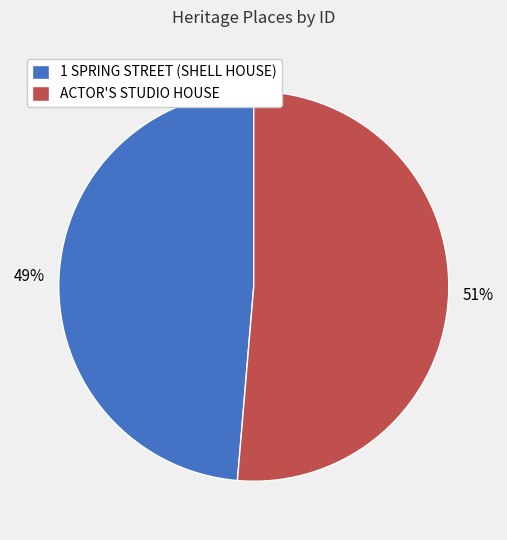

Which has a higher value, ACTOR'S STUDIO HOUSE or 1 SPRING STREET (SHELL HOUSE)?

ACTOR'S STUDIO HOUSE